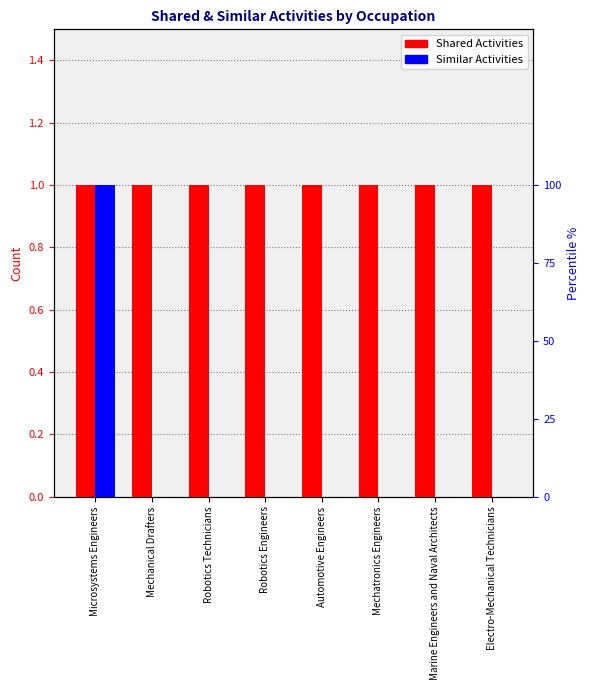

Are the bars horizontal?

No